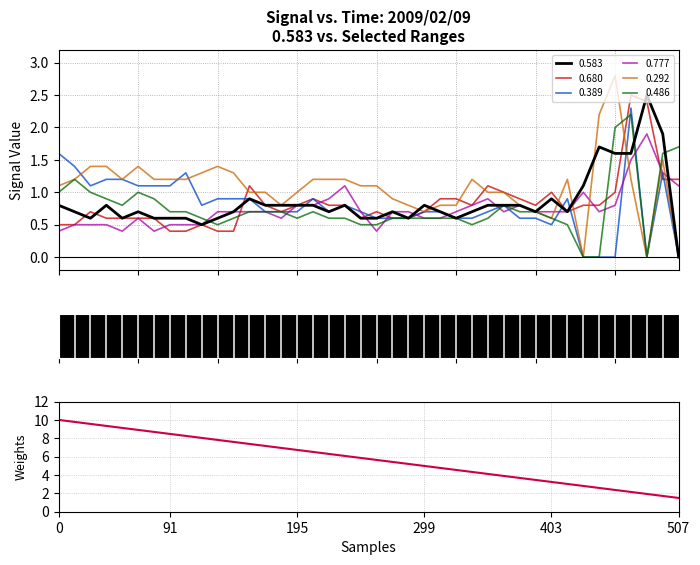

Reading left to right, what are all the values shown in this chart?

0.583: 0.8	0.7	0.6	0.8	0.6	0.7	0.6	0.6	0.6	0.5	0.6	0.7	0.9	0.8	0.8	0.8	0.8	0.7	0.8	0.6	0.6	0.7	0.6	0.8	0.7	0.6	0.7	0.8	0.8	0.8	0.7	0.9	0.7	1.1	1.7	1.6	1.6	2.5	1.9	0.0
0.680: 0.5	0.5	0.7	0.6	0.6	0.6	0.6	0.4	0.4	0.5	0.4	0.4	1.1	0.8	0.7	0.8	0.9	0.8	0.8	0.6	0.7	0.6	0.6	0.7	0.9	0.9	0.8	1.1	1.0	0.9	0.8	1.0	0.7	0.8	0.8	1.0	2.5	2.4	1.2	1.2
0.389: 1.6	1.4	1.1	1.2	1.2	1.1	1.1	1.1	1.3	0.8	0.9	0.9	0.9	0.7	0.7	0.7	0.9	0.7	0.8	0.7	0.6	0.6	0.6	0.7	0.7	0.6	0.6	0.7	0.8	0.6	0.6	0.5	0.9	0.0	0.0	0.0	2.3	0.0	1.3	0.0
0.777: 0.4	0.5	0.5	0.5	0.4	0.6	0.4	0.5	0.5	0.5	0.7	0.7	0.7	0.7	0.6	0.8	0.8	0.9	1.1	0.7	0.4	0.7	0.7	0.6	0.6	0.7	0.8	0.9	0.7	0.8	0.7	0.7	0.7	1.0	0.7	0.8	1.5	1.9	1.3	1.1
0.292: 1.1	1.2	1.4	1.4	1.2	1.4	1.2	1.2	1.2	1.3	1.4	1.3	1.0	1.0	0.8	1.0	1.2	1.2	1.2	1.1	1.1	0.9	0.8	0.7	0.8	0.8	1.2	1.0	1.0	0.8	0.7	0.6	1.2	0.0	2.2	2.8	1.2	0.0	1.5	0.0
0.486: 1.0	1.2	1.0	0.9	0.8	1.0	0.9	0.7	0.7	0.6	0.5	0.6	0.7	0.7	0.7	0.6	0.7	0.6	0.6	0.5	0.5	0.6	0.6	0.6	0.6	0.6	0.5	0.6	0.8	0.7	0.7	0.6	0.5	0.0	0.0	2.0	2.2	0.0	1.6	1.7